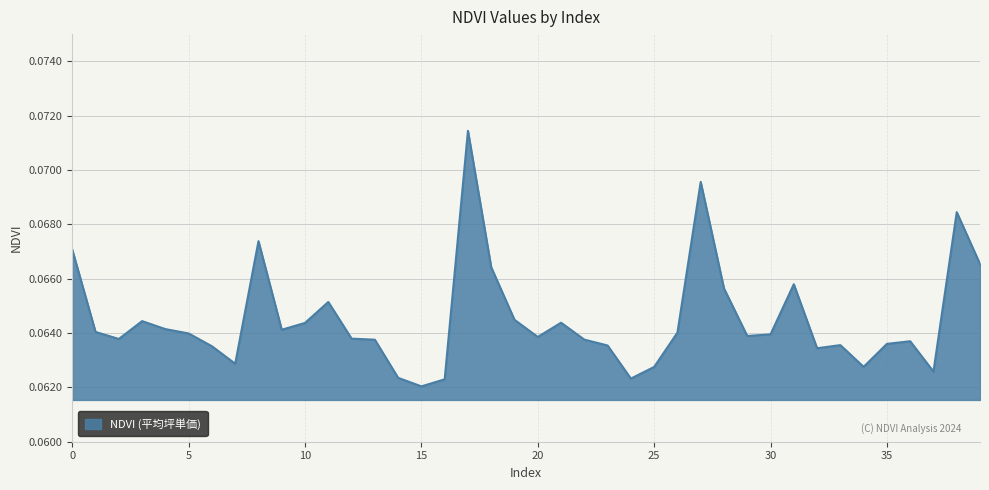

At which category does the data reach its first local peak?

3